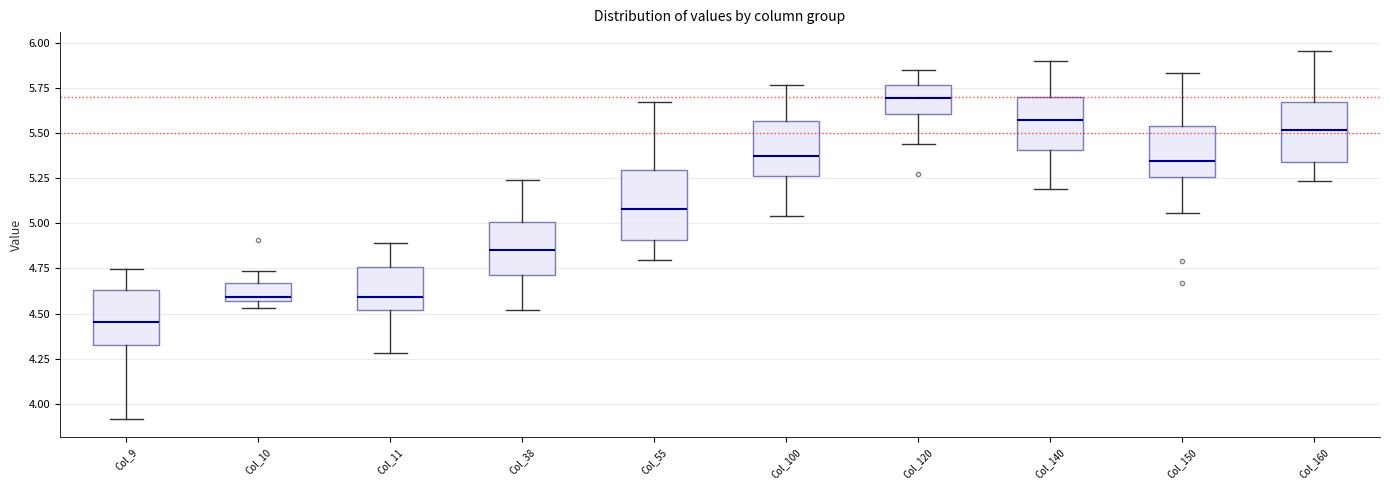

Where does the median line of the box for Col_9 sit on the y-axis? The values are not printed on the chart, so give them approximately, as read against the axis.

4.45